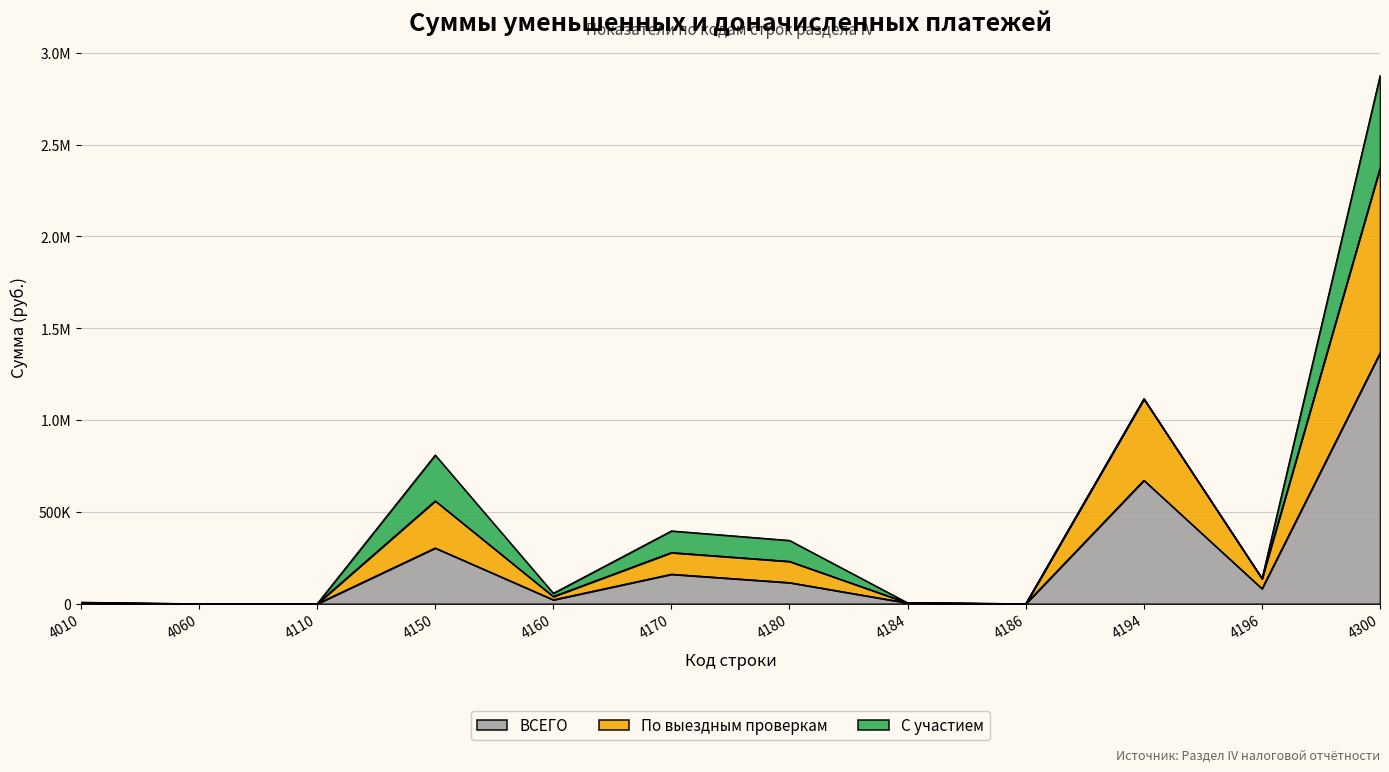

Does the chart display data point markers on the line(s)?

No